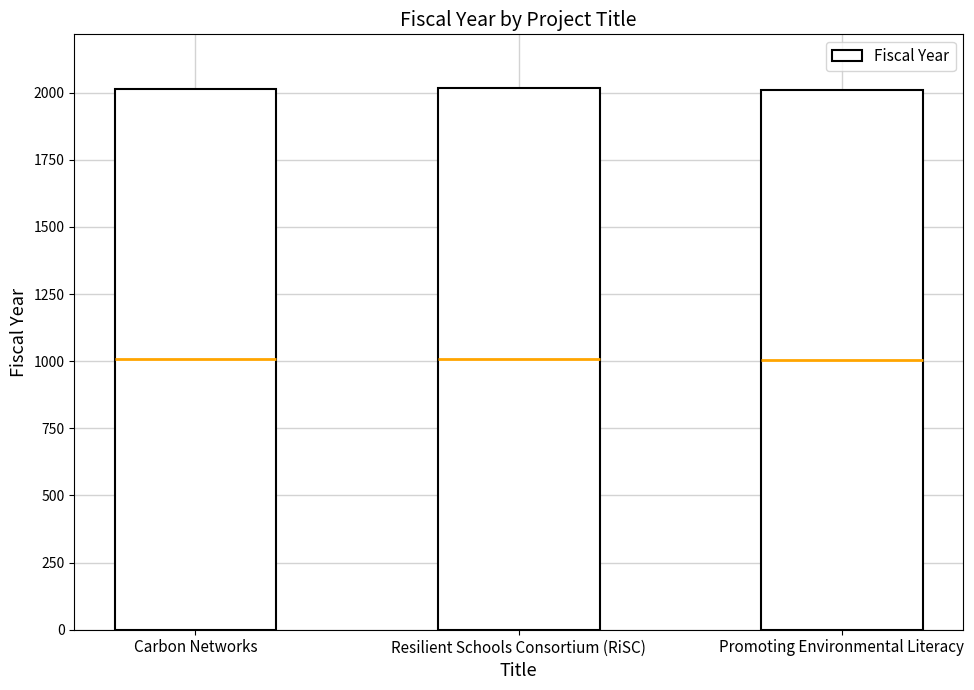

What is the minimum value shown in the chart?

2009